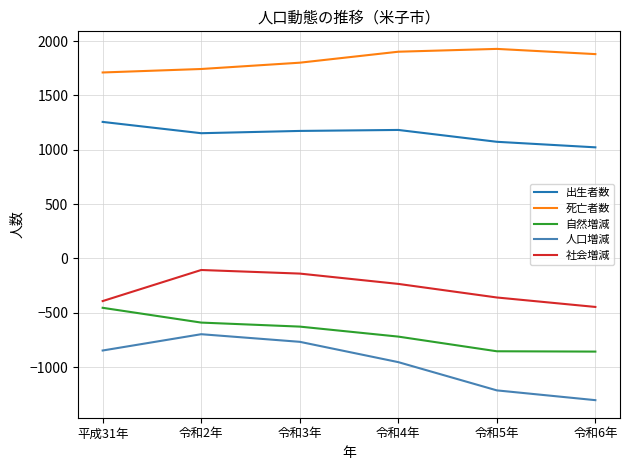

Which category has the highest value in the 社会増減 series?

令和2年